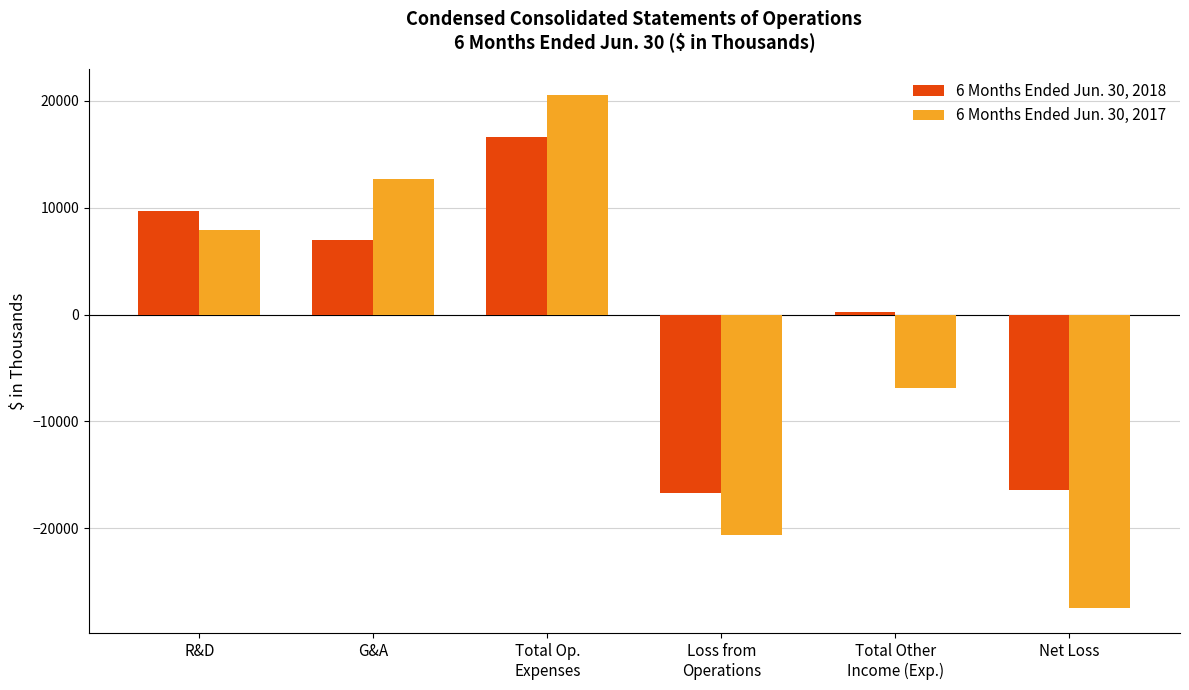

The value of 6 Months Ended Jun. 30, 2018 at R&D is 9660. True or false?

True